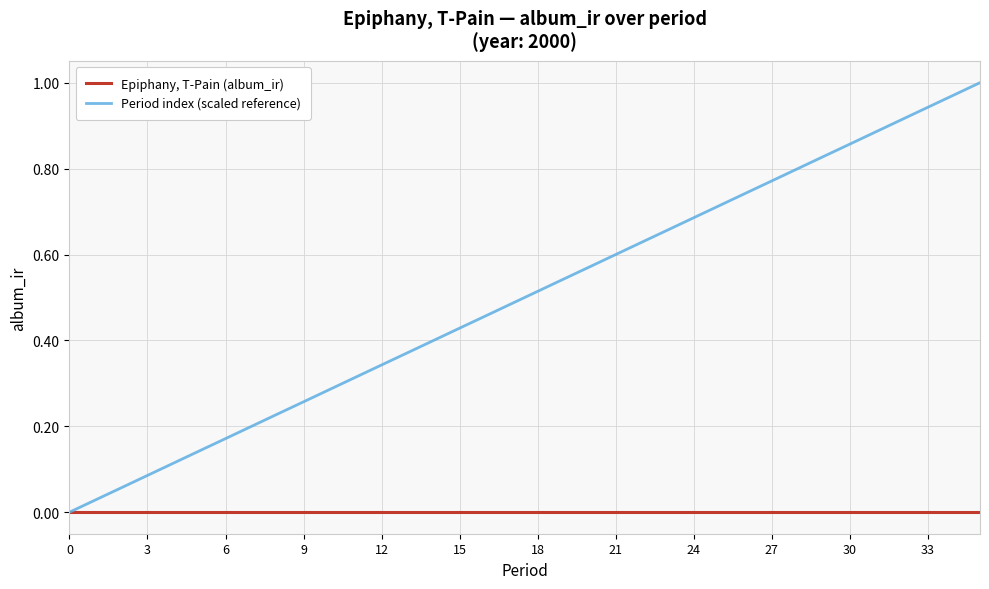

Rank the series by their maximum value, from highest to lowest.

Period index (scaled reference), Epiphany, T-Pain (album_ir)